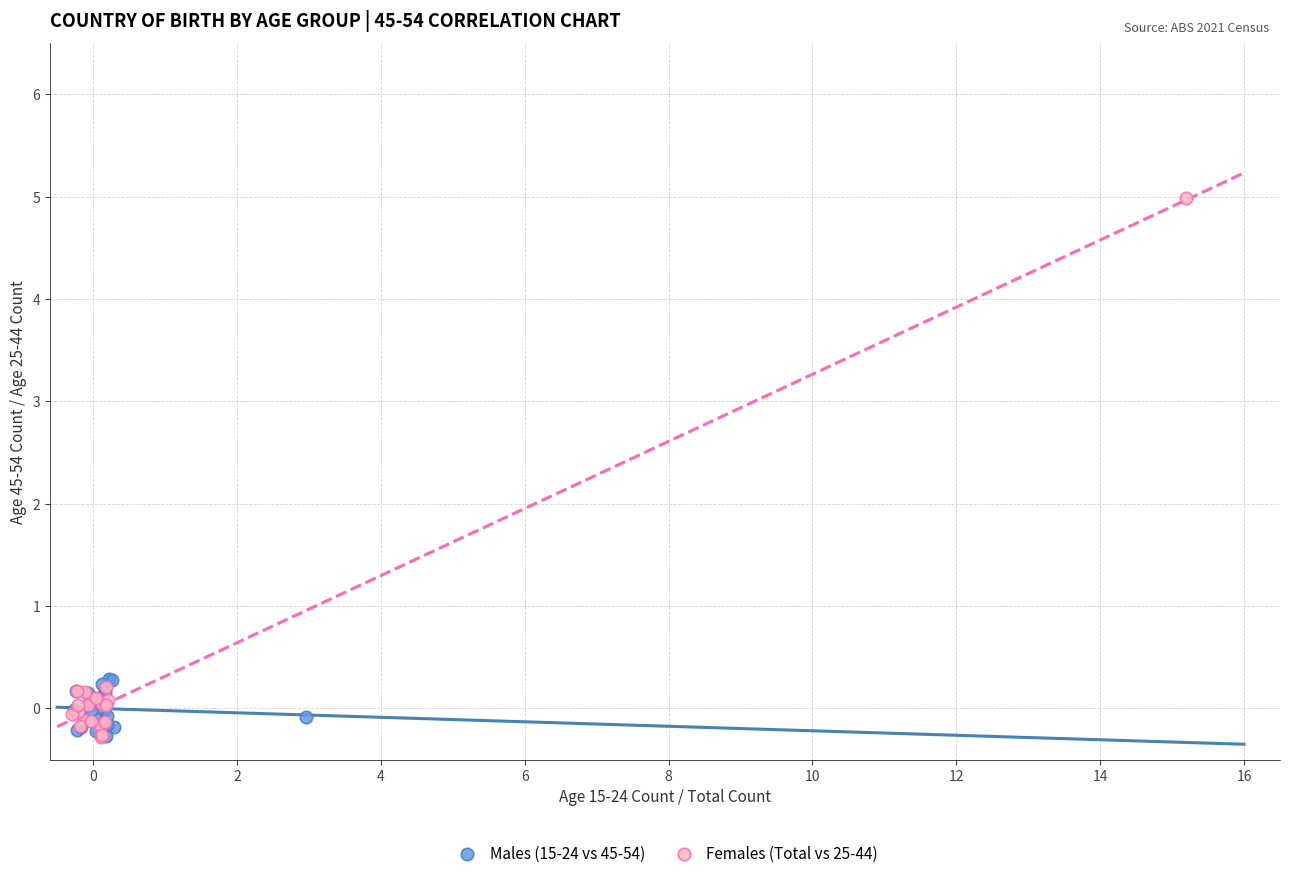

Which series has the largest Y range (max minus min)?

Females (Total vs 25-44)